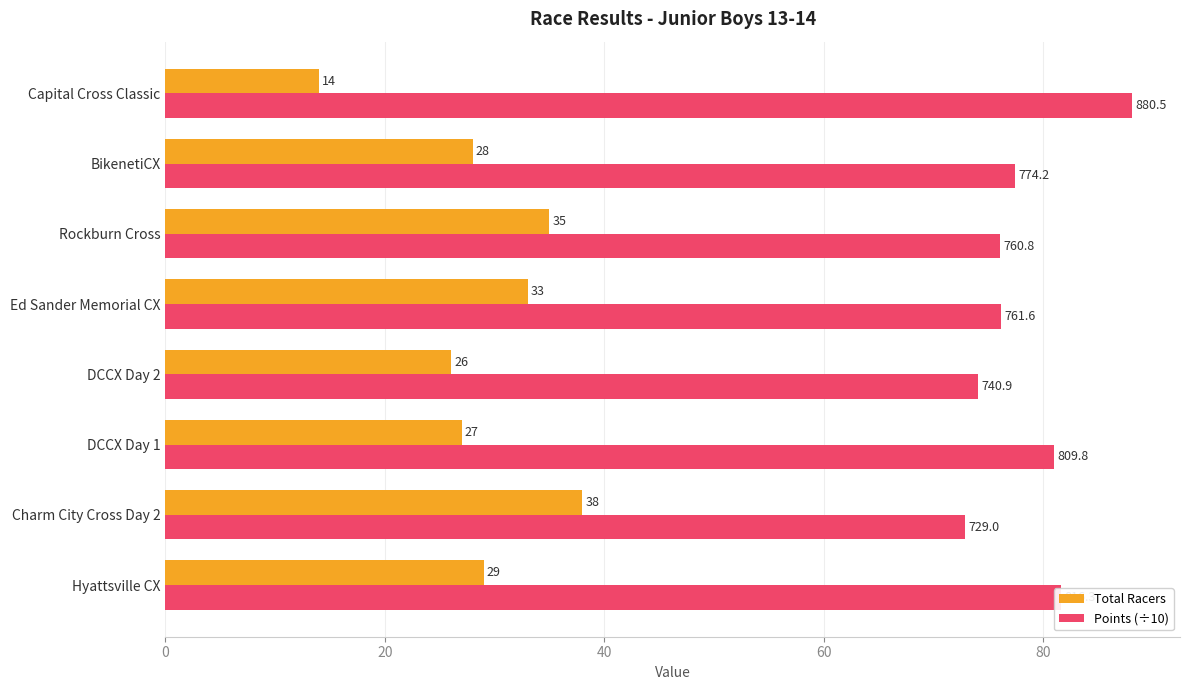

Rank the categories by Points (÷10) value from highest to lowest.

Capital Cross Classic, Hyattsville CX, DCCX Day 1, BikenetiCX, Ed Sander Memorial CX, Rockburn Cross, DCCX Day 2, Charm City Cross Day 2